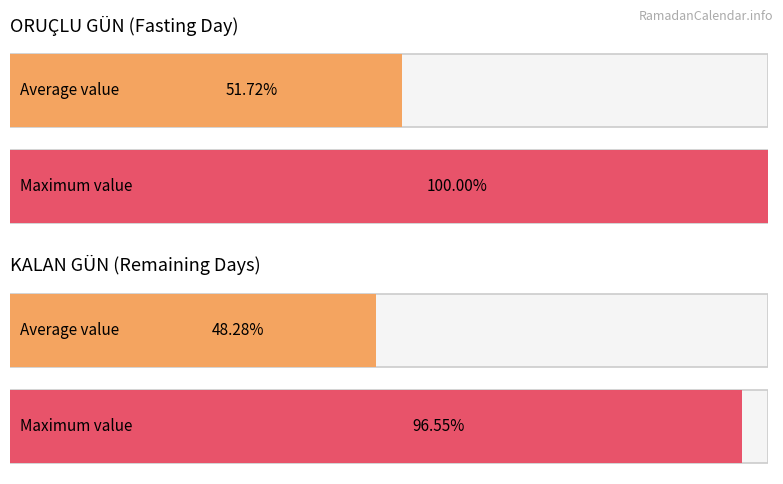

What are all the series names shown in the legend?

ORUÇLU GÜN, KALAN GÜN